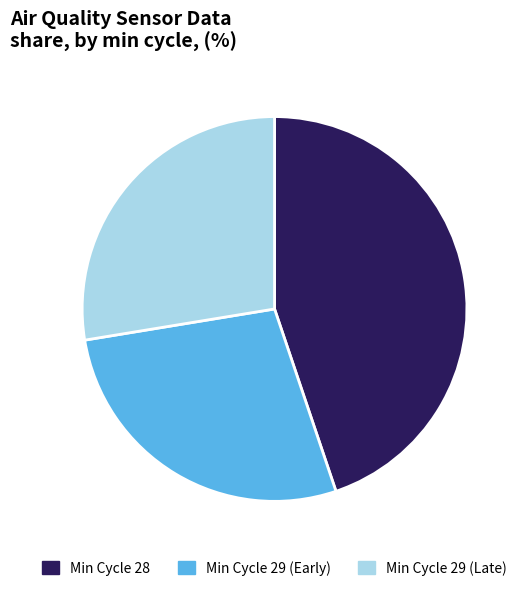

Is there any slice that represents more than half of the pie?

No